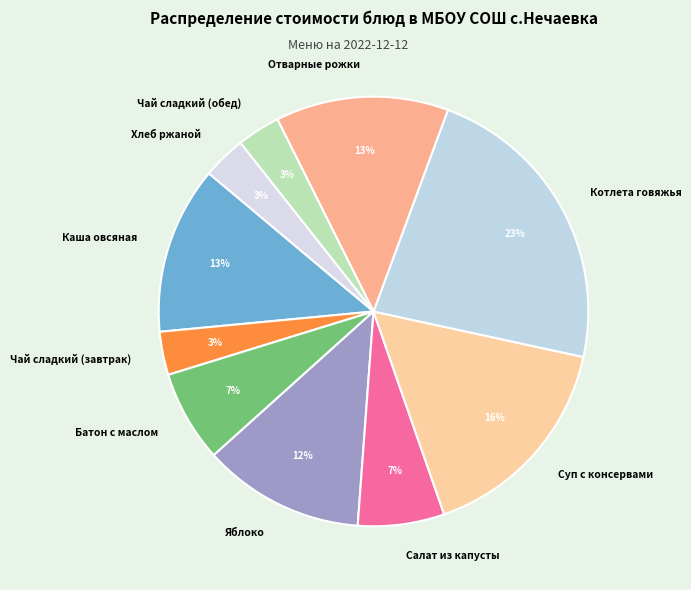

Which category has the biggest portion of the pie?

Котлета говяжья